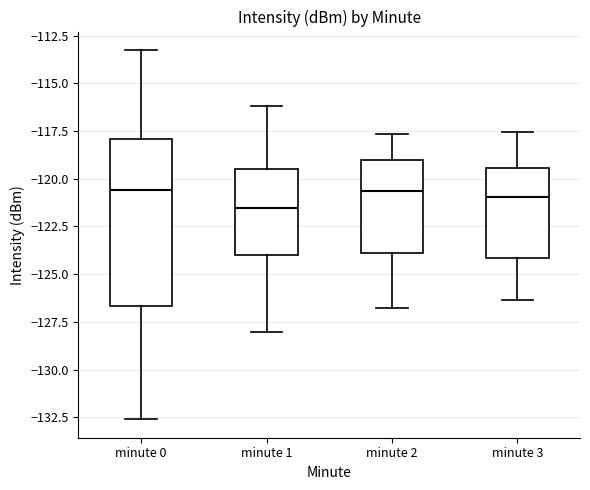

Reading left to right, transcribe this box plot: for each box, give where its median line is, the range the box spans, and where its two whiskers end, as read against the y-axis. The values are not printed on the chart, so give them approximately, as read against the axis.

minute 0: median -120.5, box -126.5 to -118.0, whiskers -132.5 to -113.5
minute 1: median -121.5, box -124.0 to -119.5, whiskers -128.0 to -116.0
minute 2: median -120.5, box -124.0 to -119.0, whiskers -127.0 to -117.5
minute 3: median -121.0, box -124.0 to -119.5, whiskers -126.5 to -117.5